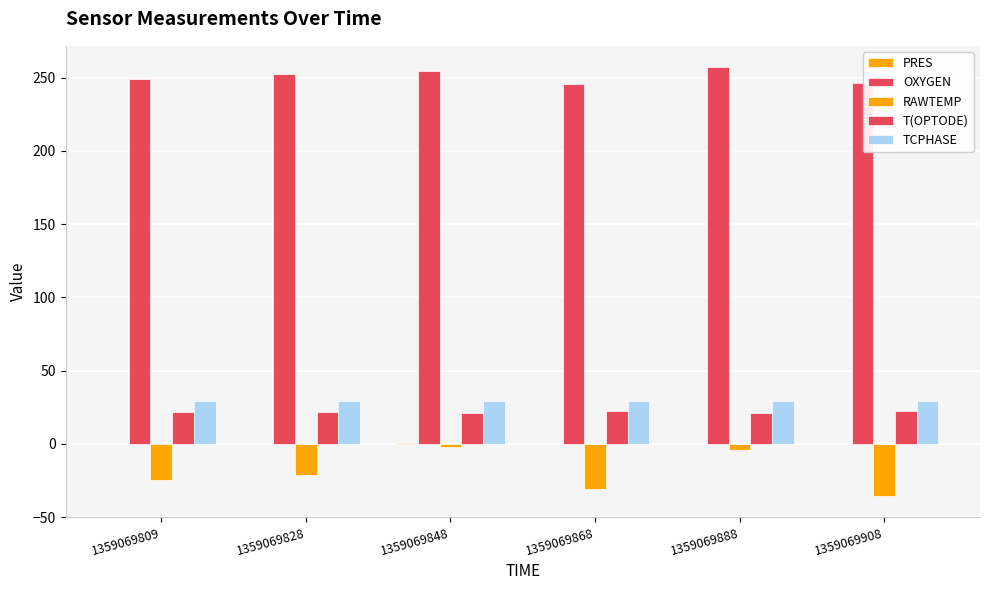

How many series are shown in this chart?

5